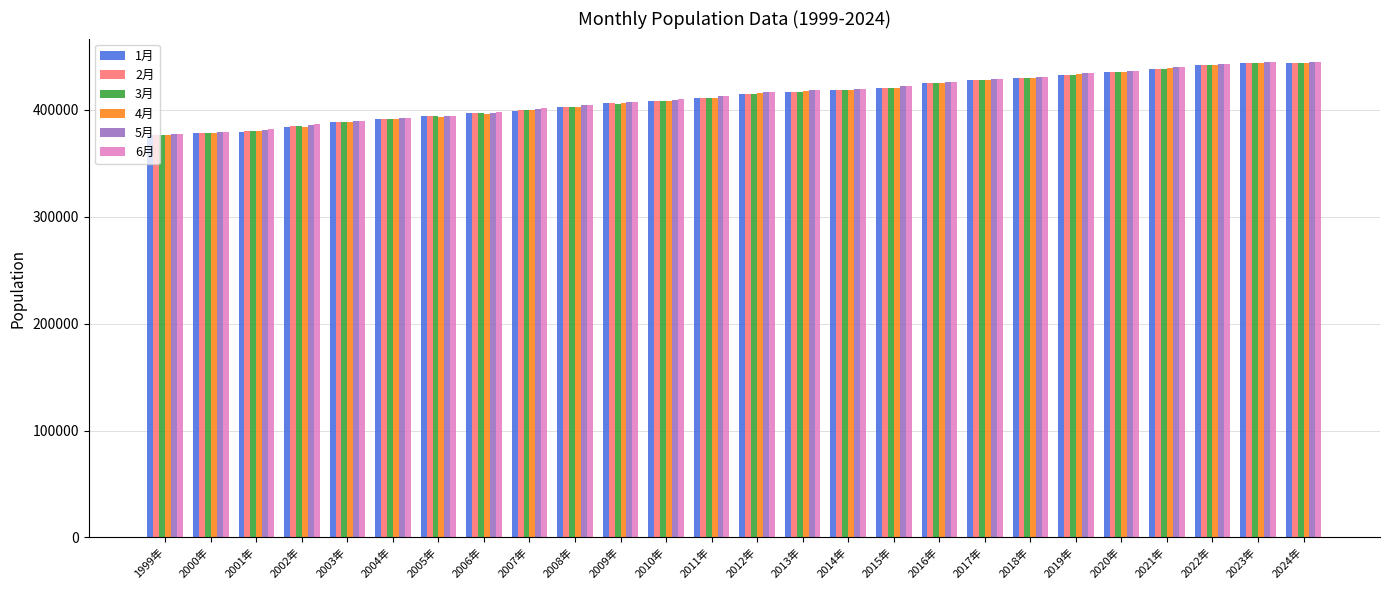

What is the minimum value shown in the chart?

375915